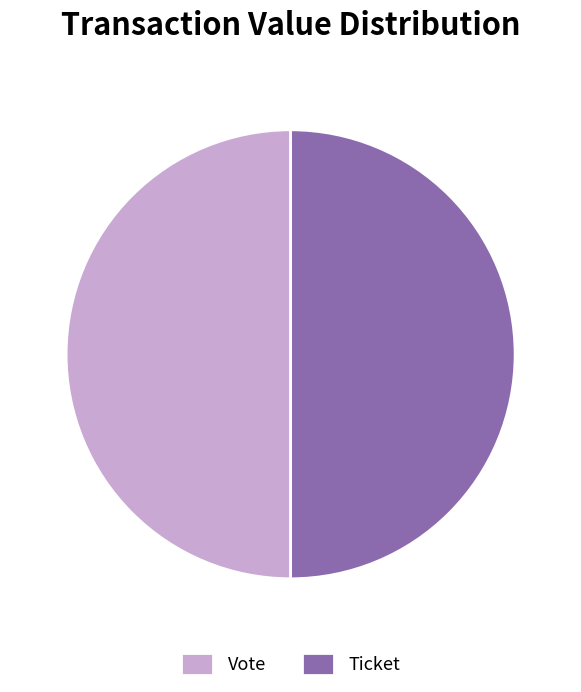

Is the sum of Vote and Ticket greater than half?

Yes